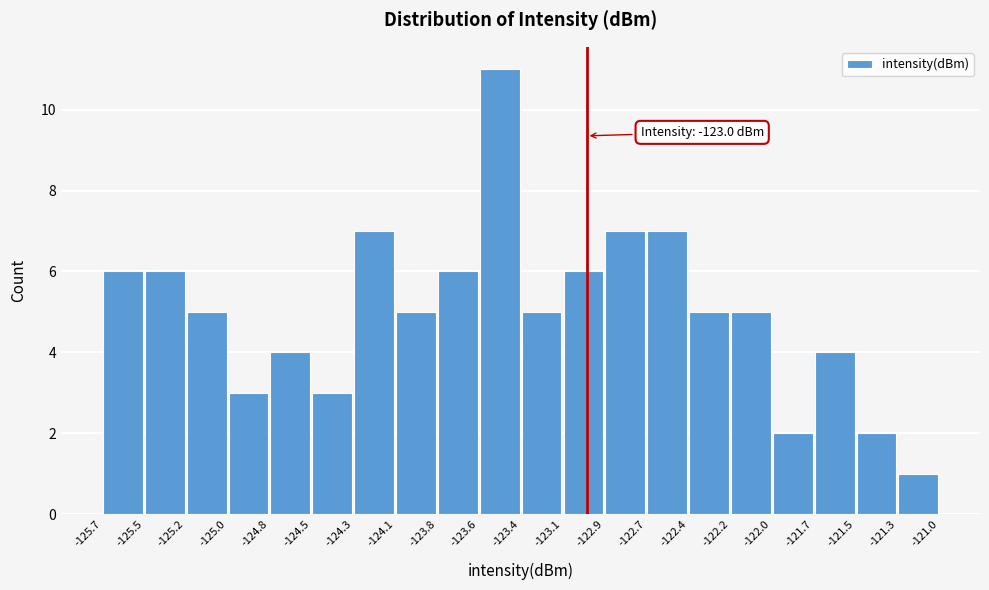

Over which range of the x-axis is the bar tallest?

-123.6 to -123.4